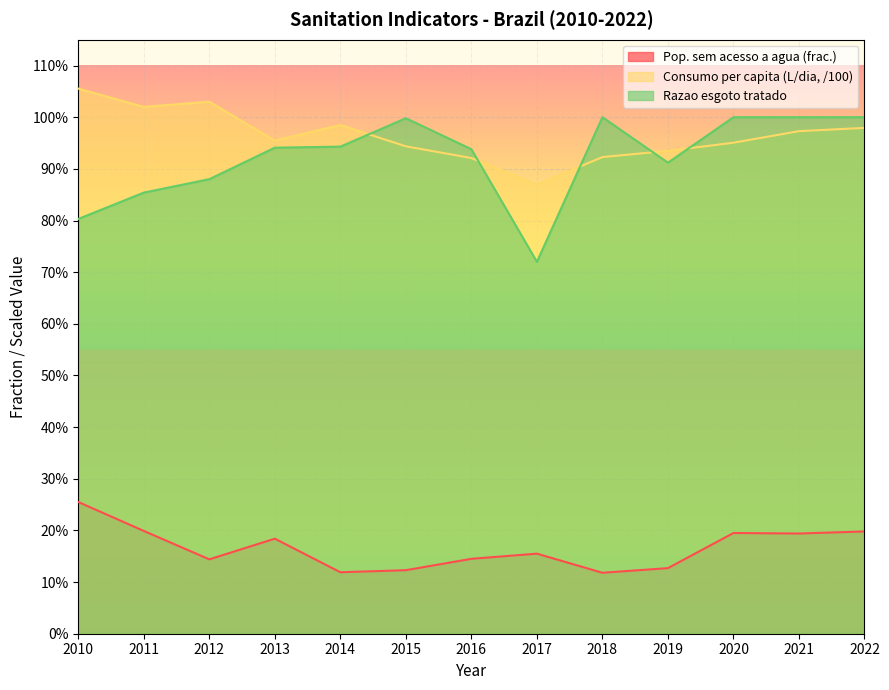

What is the highest value of the Consumo per capita (L/dia, /100) series?

1.1